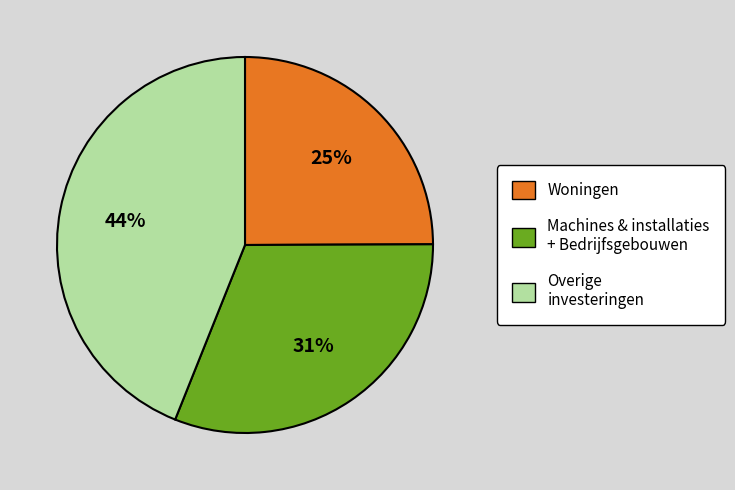

To the nearest percent, what is the average slice percentage?

33%